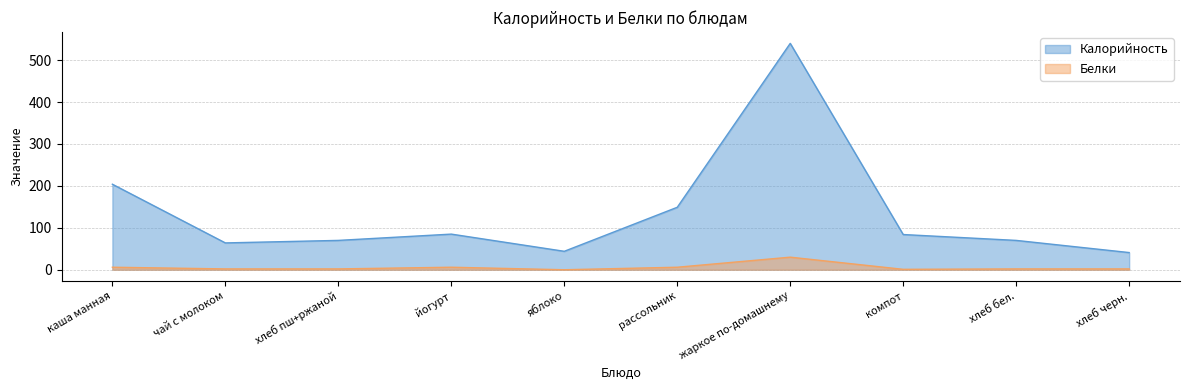

True or false: Калорийность and Белки cross at least once.

False